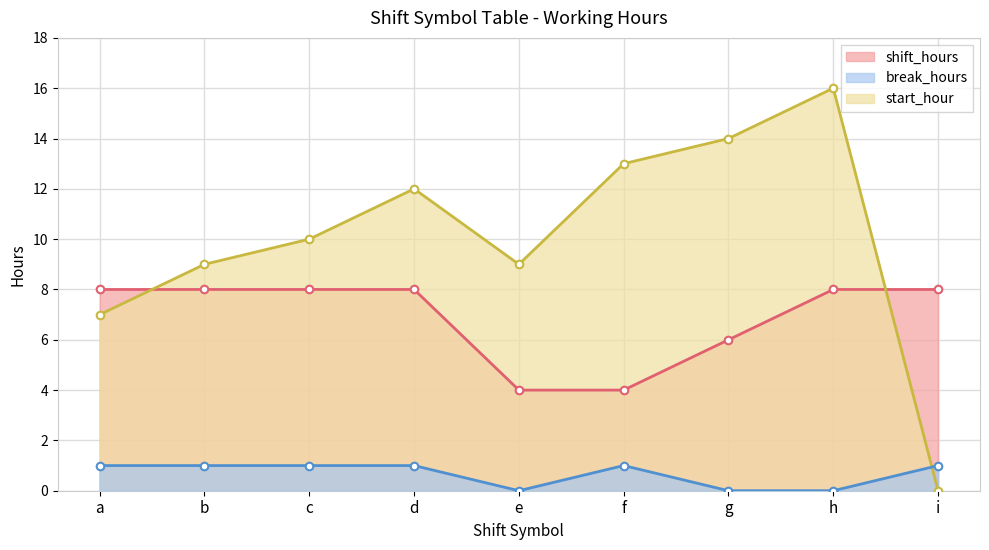

What is the total value across all series at h?

24.0